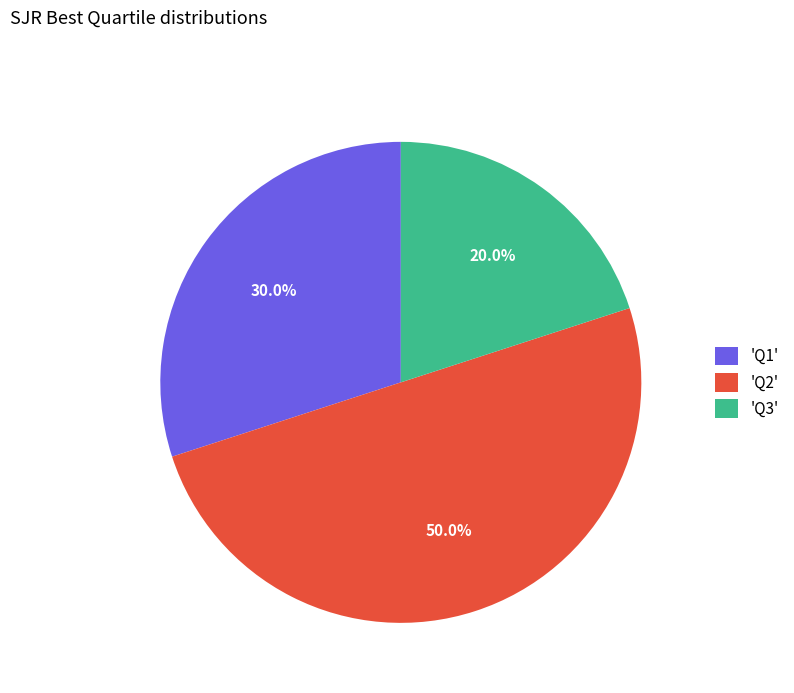

Is the sum of 'Q2' and 'Q1' greater than half?

Yes